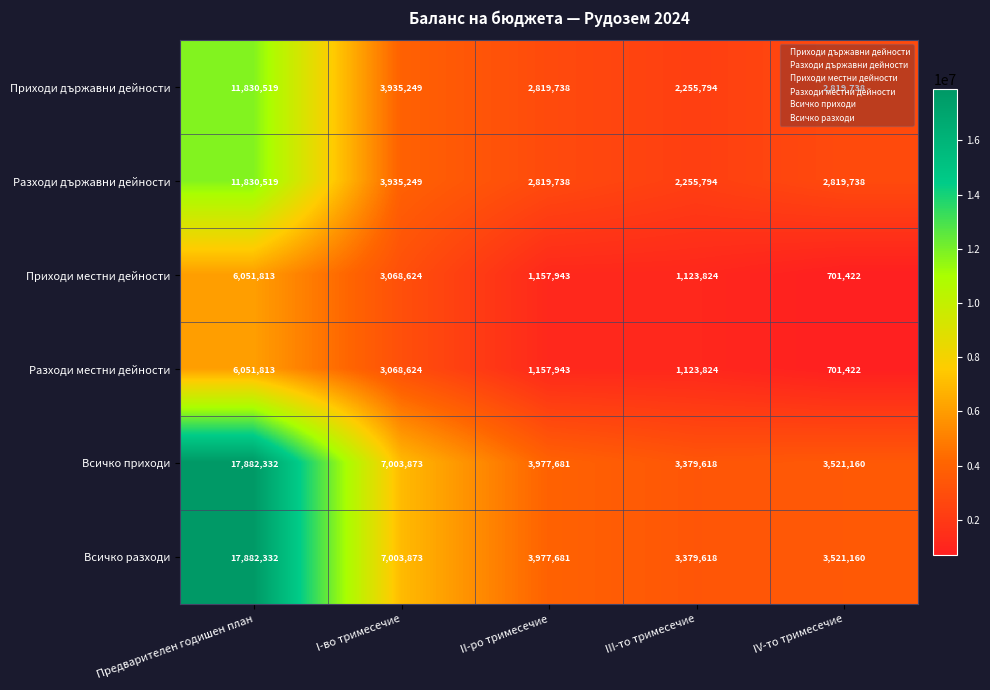

What is the sum of all Разходи местни дейности values?

12103626